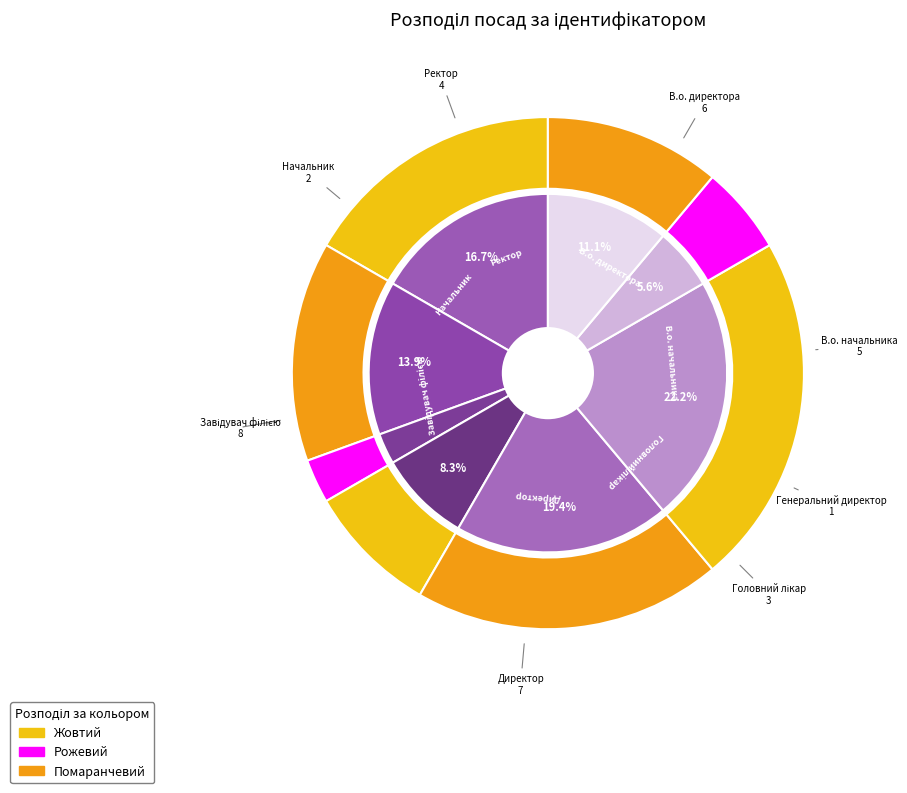

To the nearest percent, what is the combined percentage of Завідувач філією and В.о. начальника?

36%